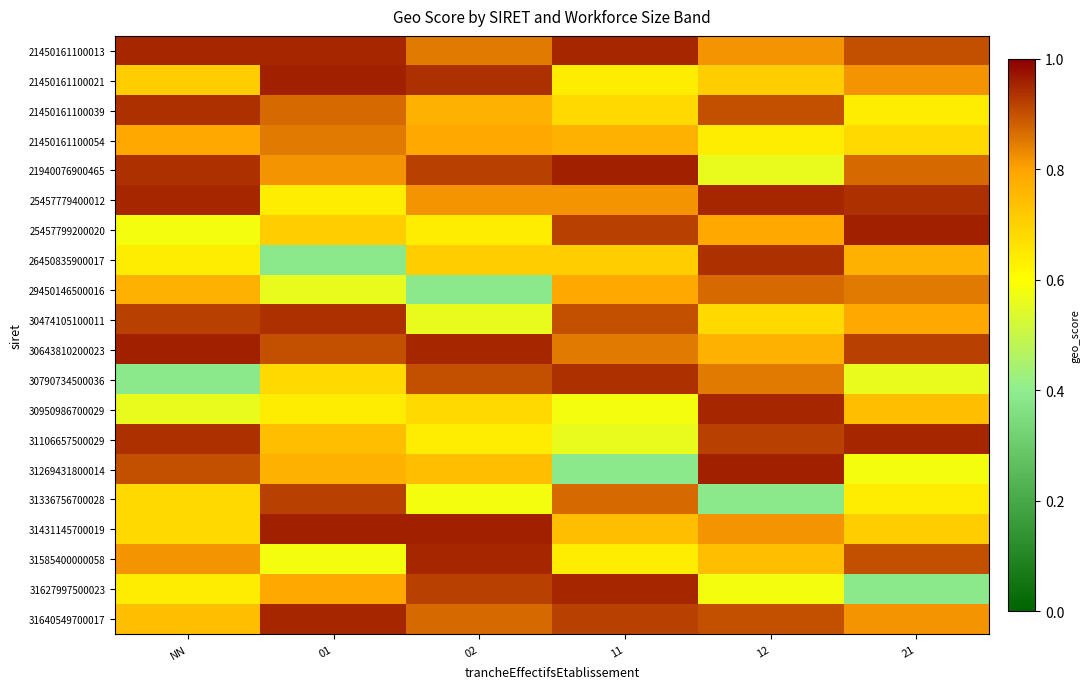

What is the total value across all series at NN?

15.5